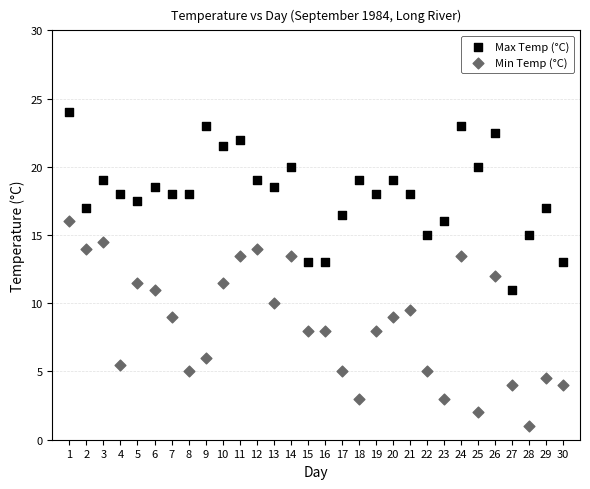

Which series has the widest spread of Y values?

Min Temp (°C)